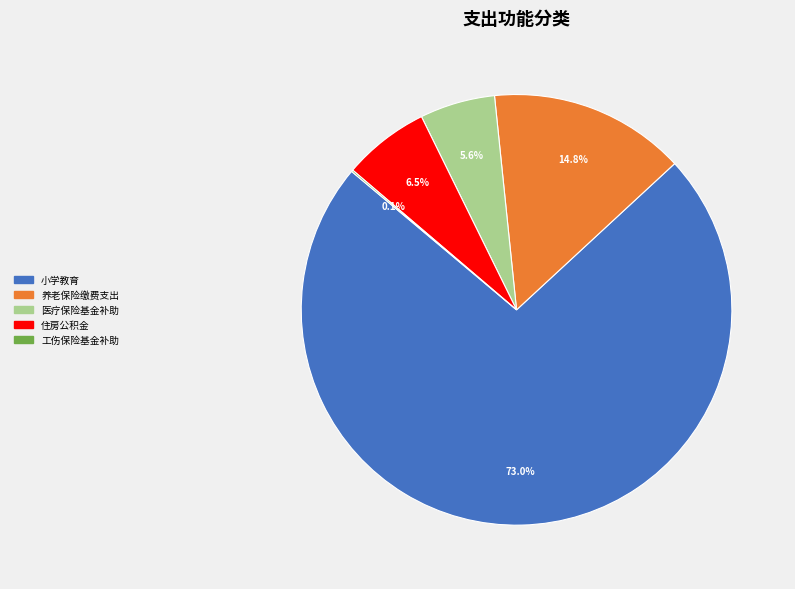

Is there any slice that represents more than half of the pie?

Yes